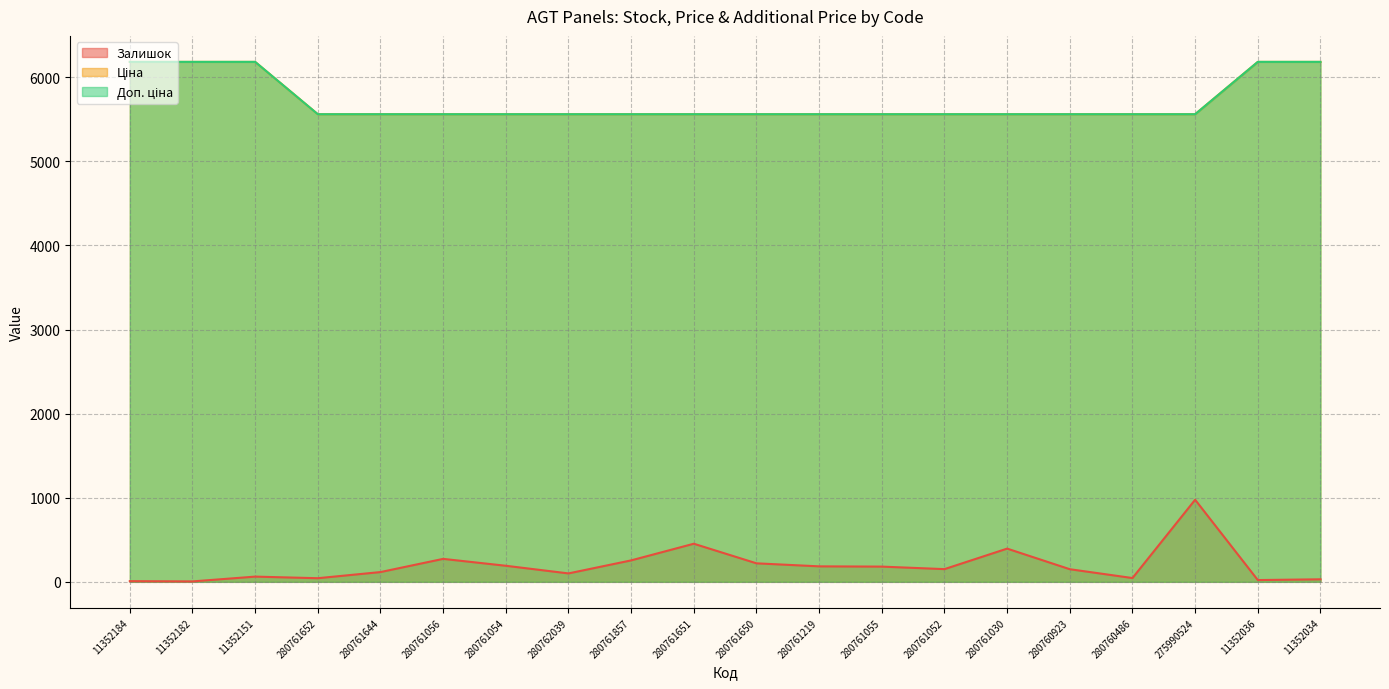

True or false: Ціна and Доп. ціна cross at least once.

False